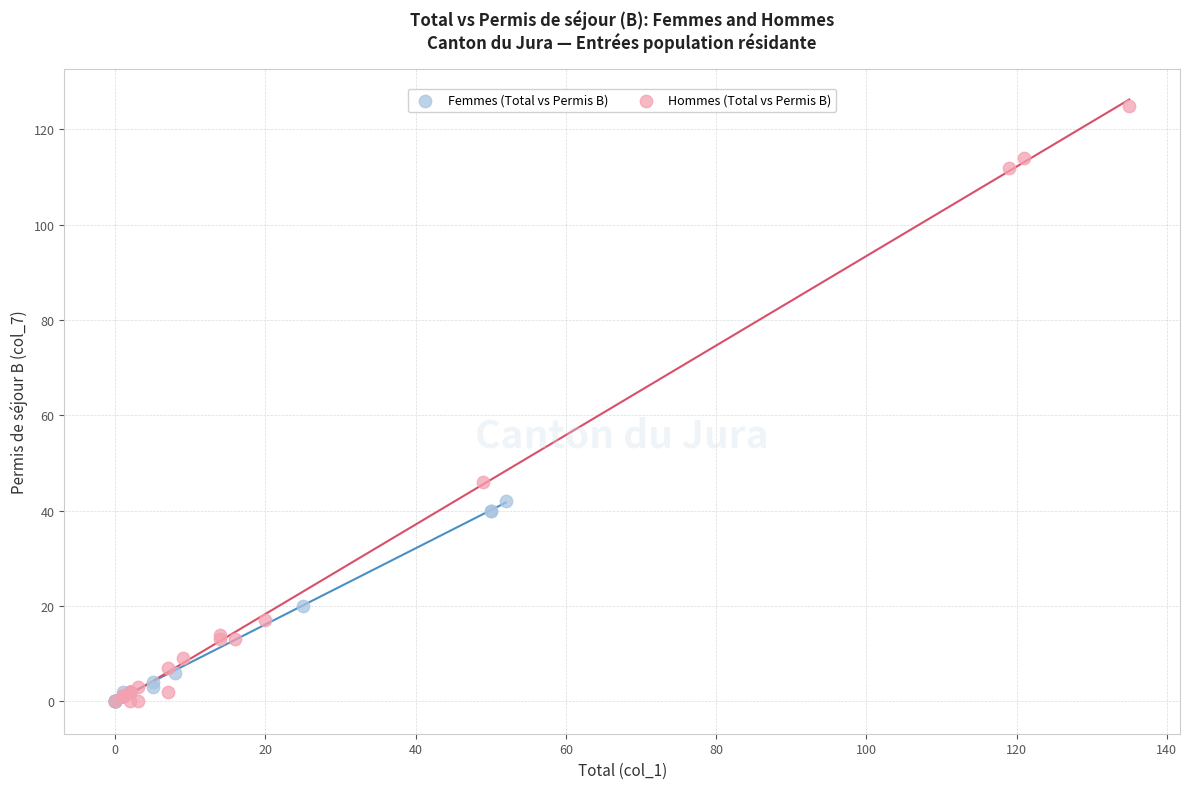

Which series reaches the maximum Y coordinate?

Hommes (Total vs Permis B)